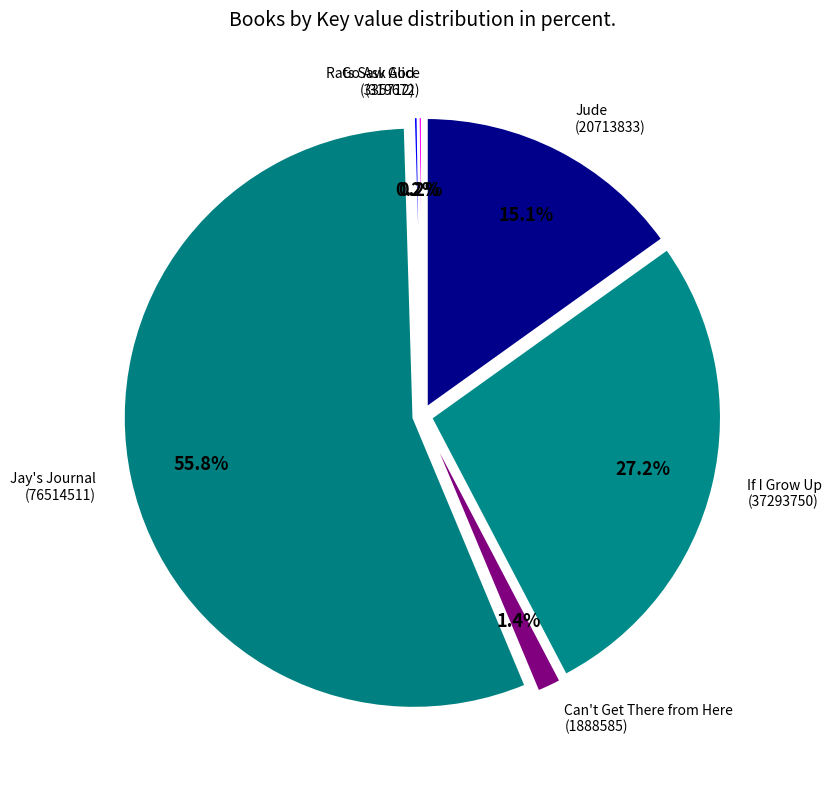

What is the smallest slice in the pie chart?

Go Ask Alice